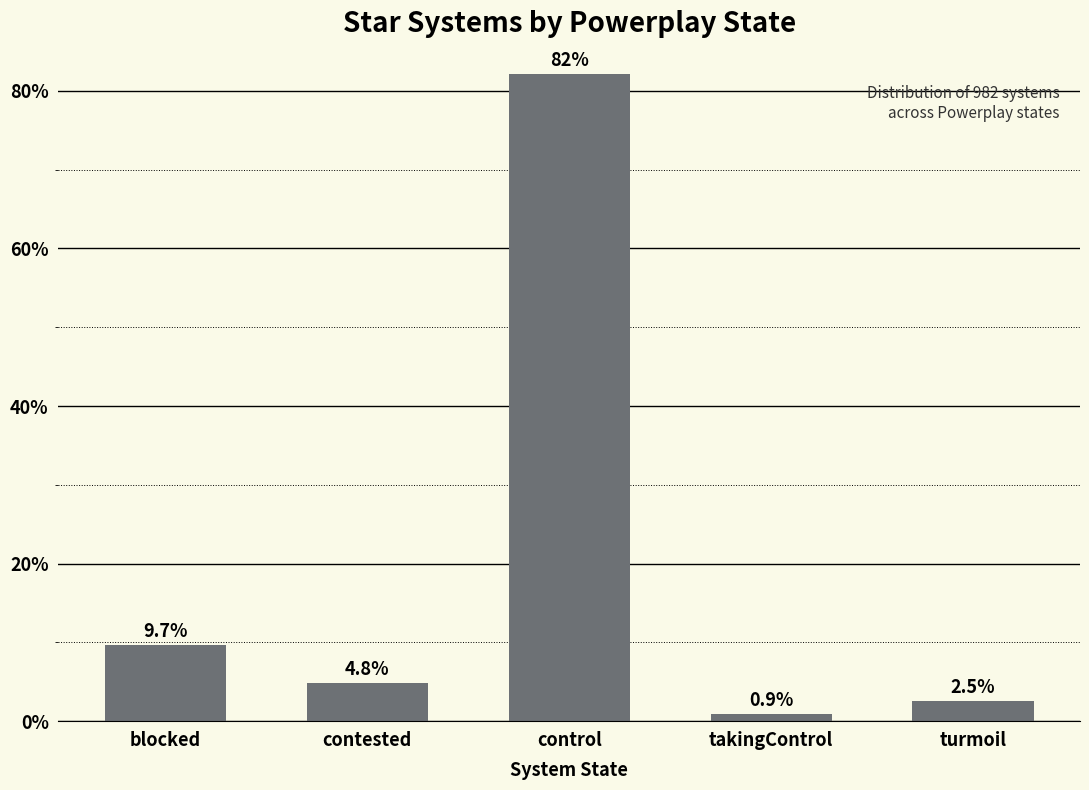

Reading right to left, list all the values displayed in this chart.

2.5	0.9	82.1	4.8	9.7